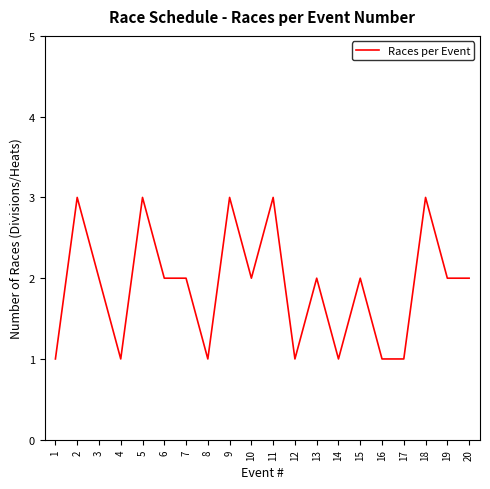

Reading right to left, what are all the values shown in this chart?

2	2	3	1	1	2	1	2	1	3	2	3	1	2	2	3	1	2	3	1